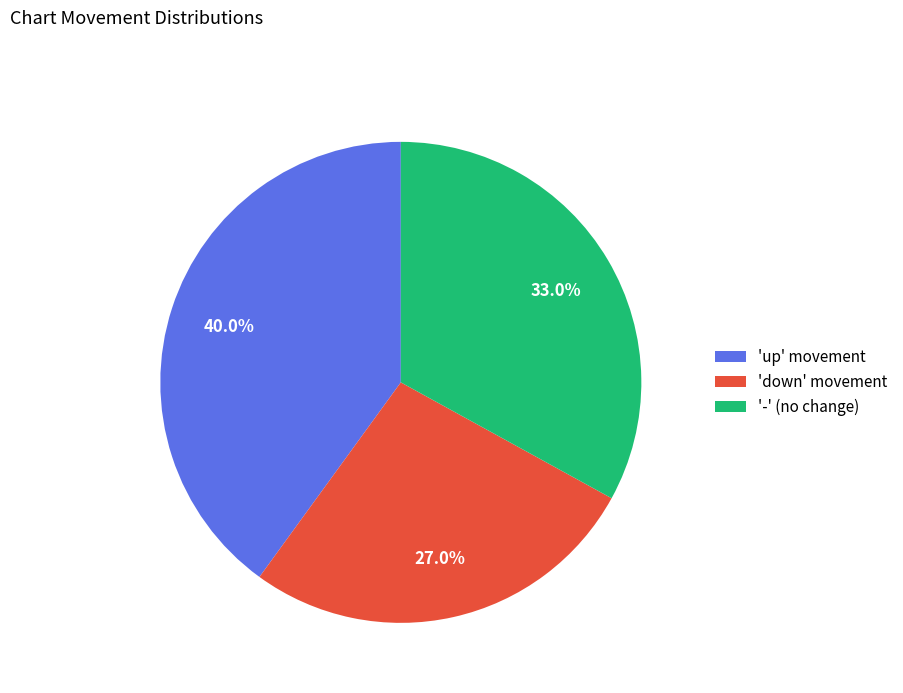

How many slices are in this pie chart?

3